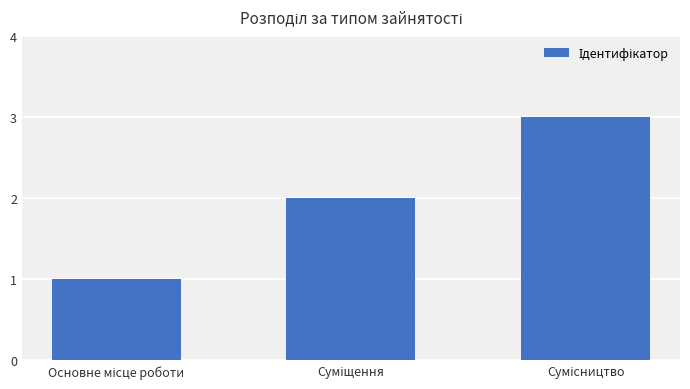

Reading right to left, transcribe all the data shown in this chart.

3	2	1